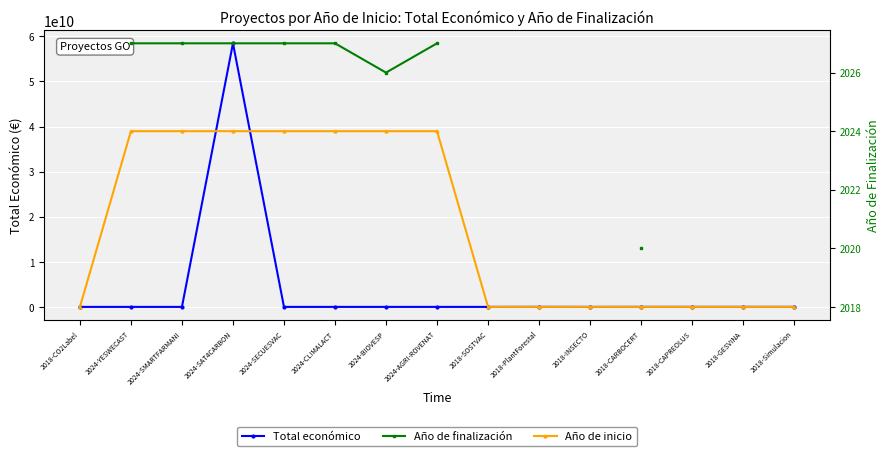

What is the value of the Año de finalización point at the 2nd from the left?

2027.0